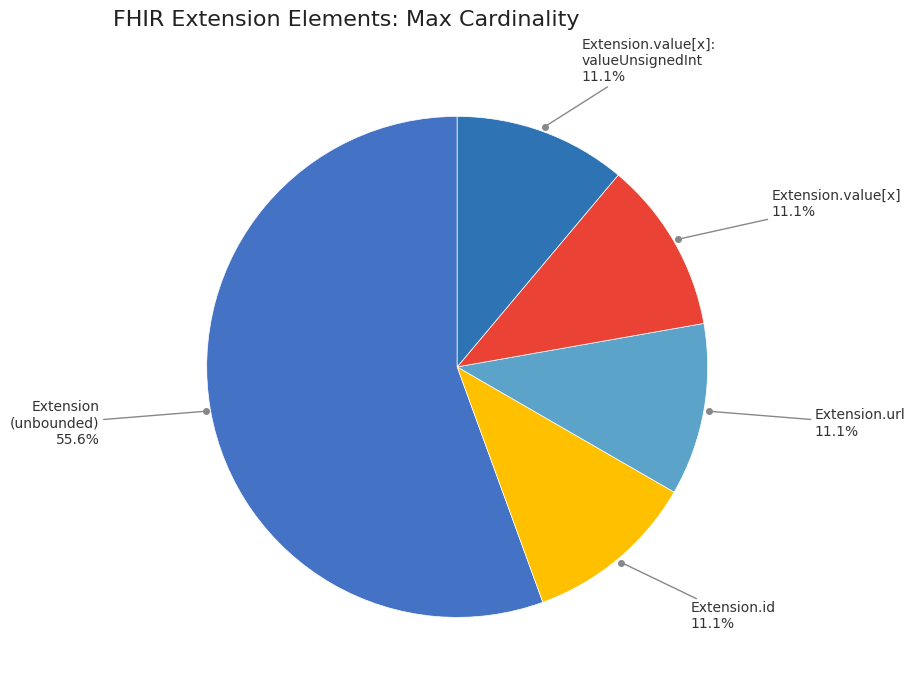

How many segments does this pie chart have?

5